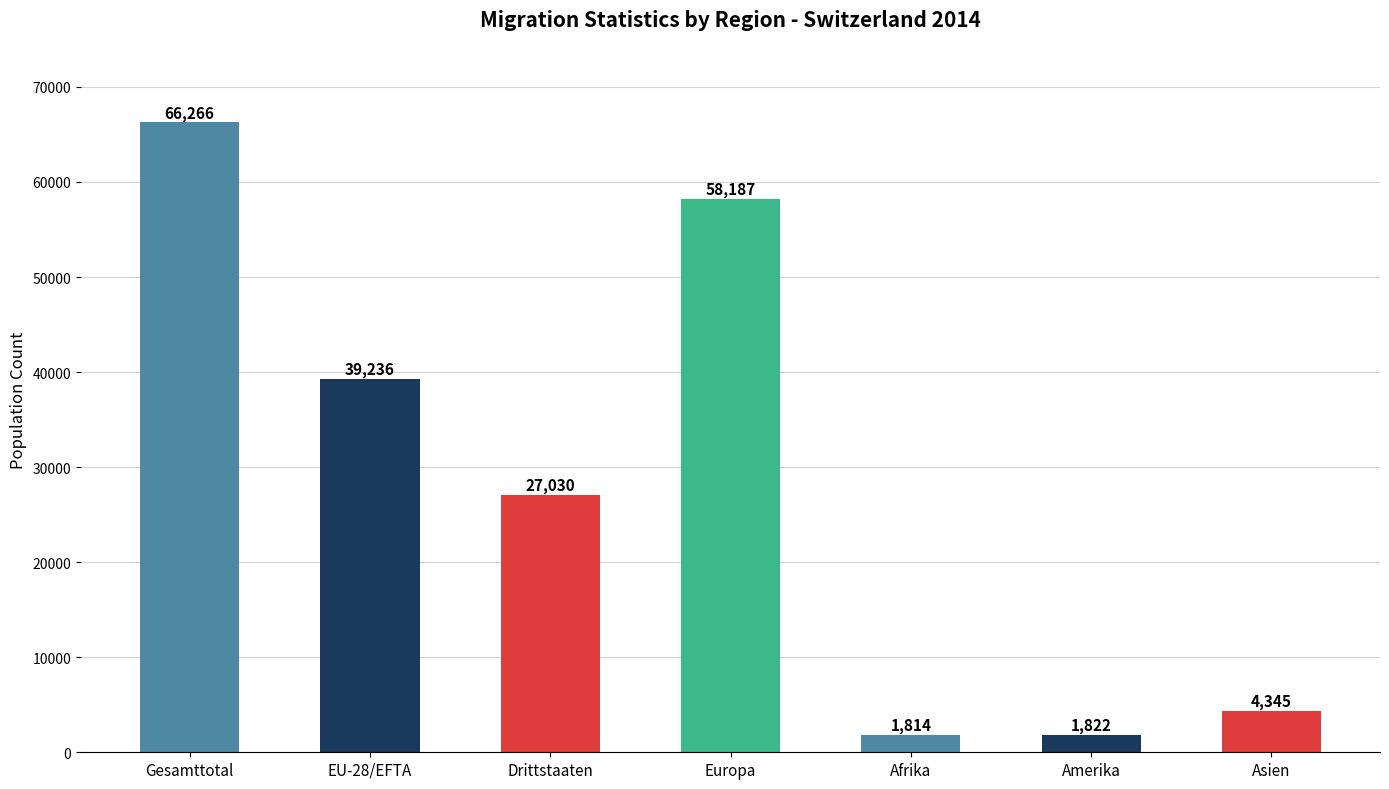

Does the chart contain stacked bars?

No